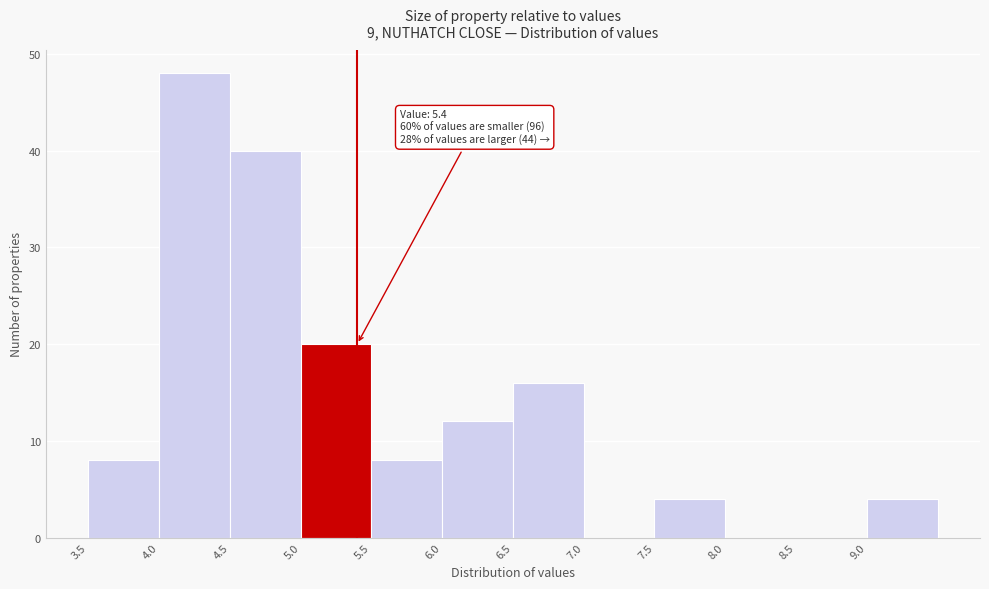

Which range on the x-axis has the tallest bar?

4.0 to 4.5